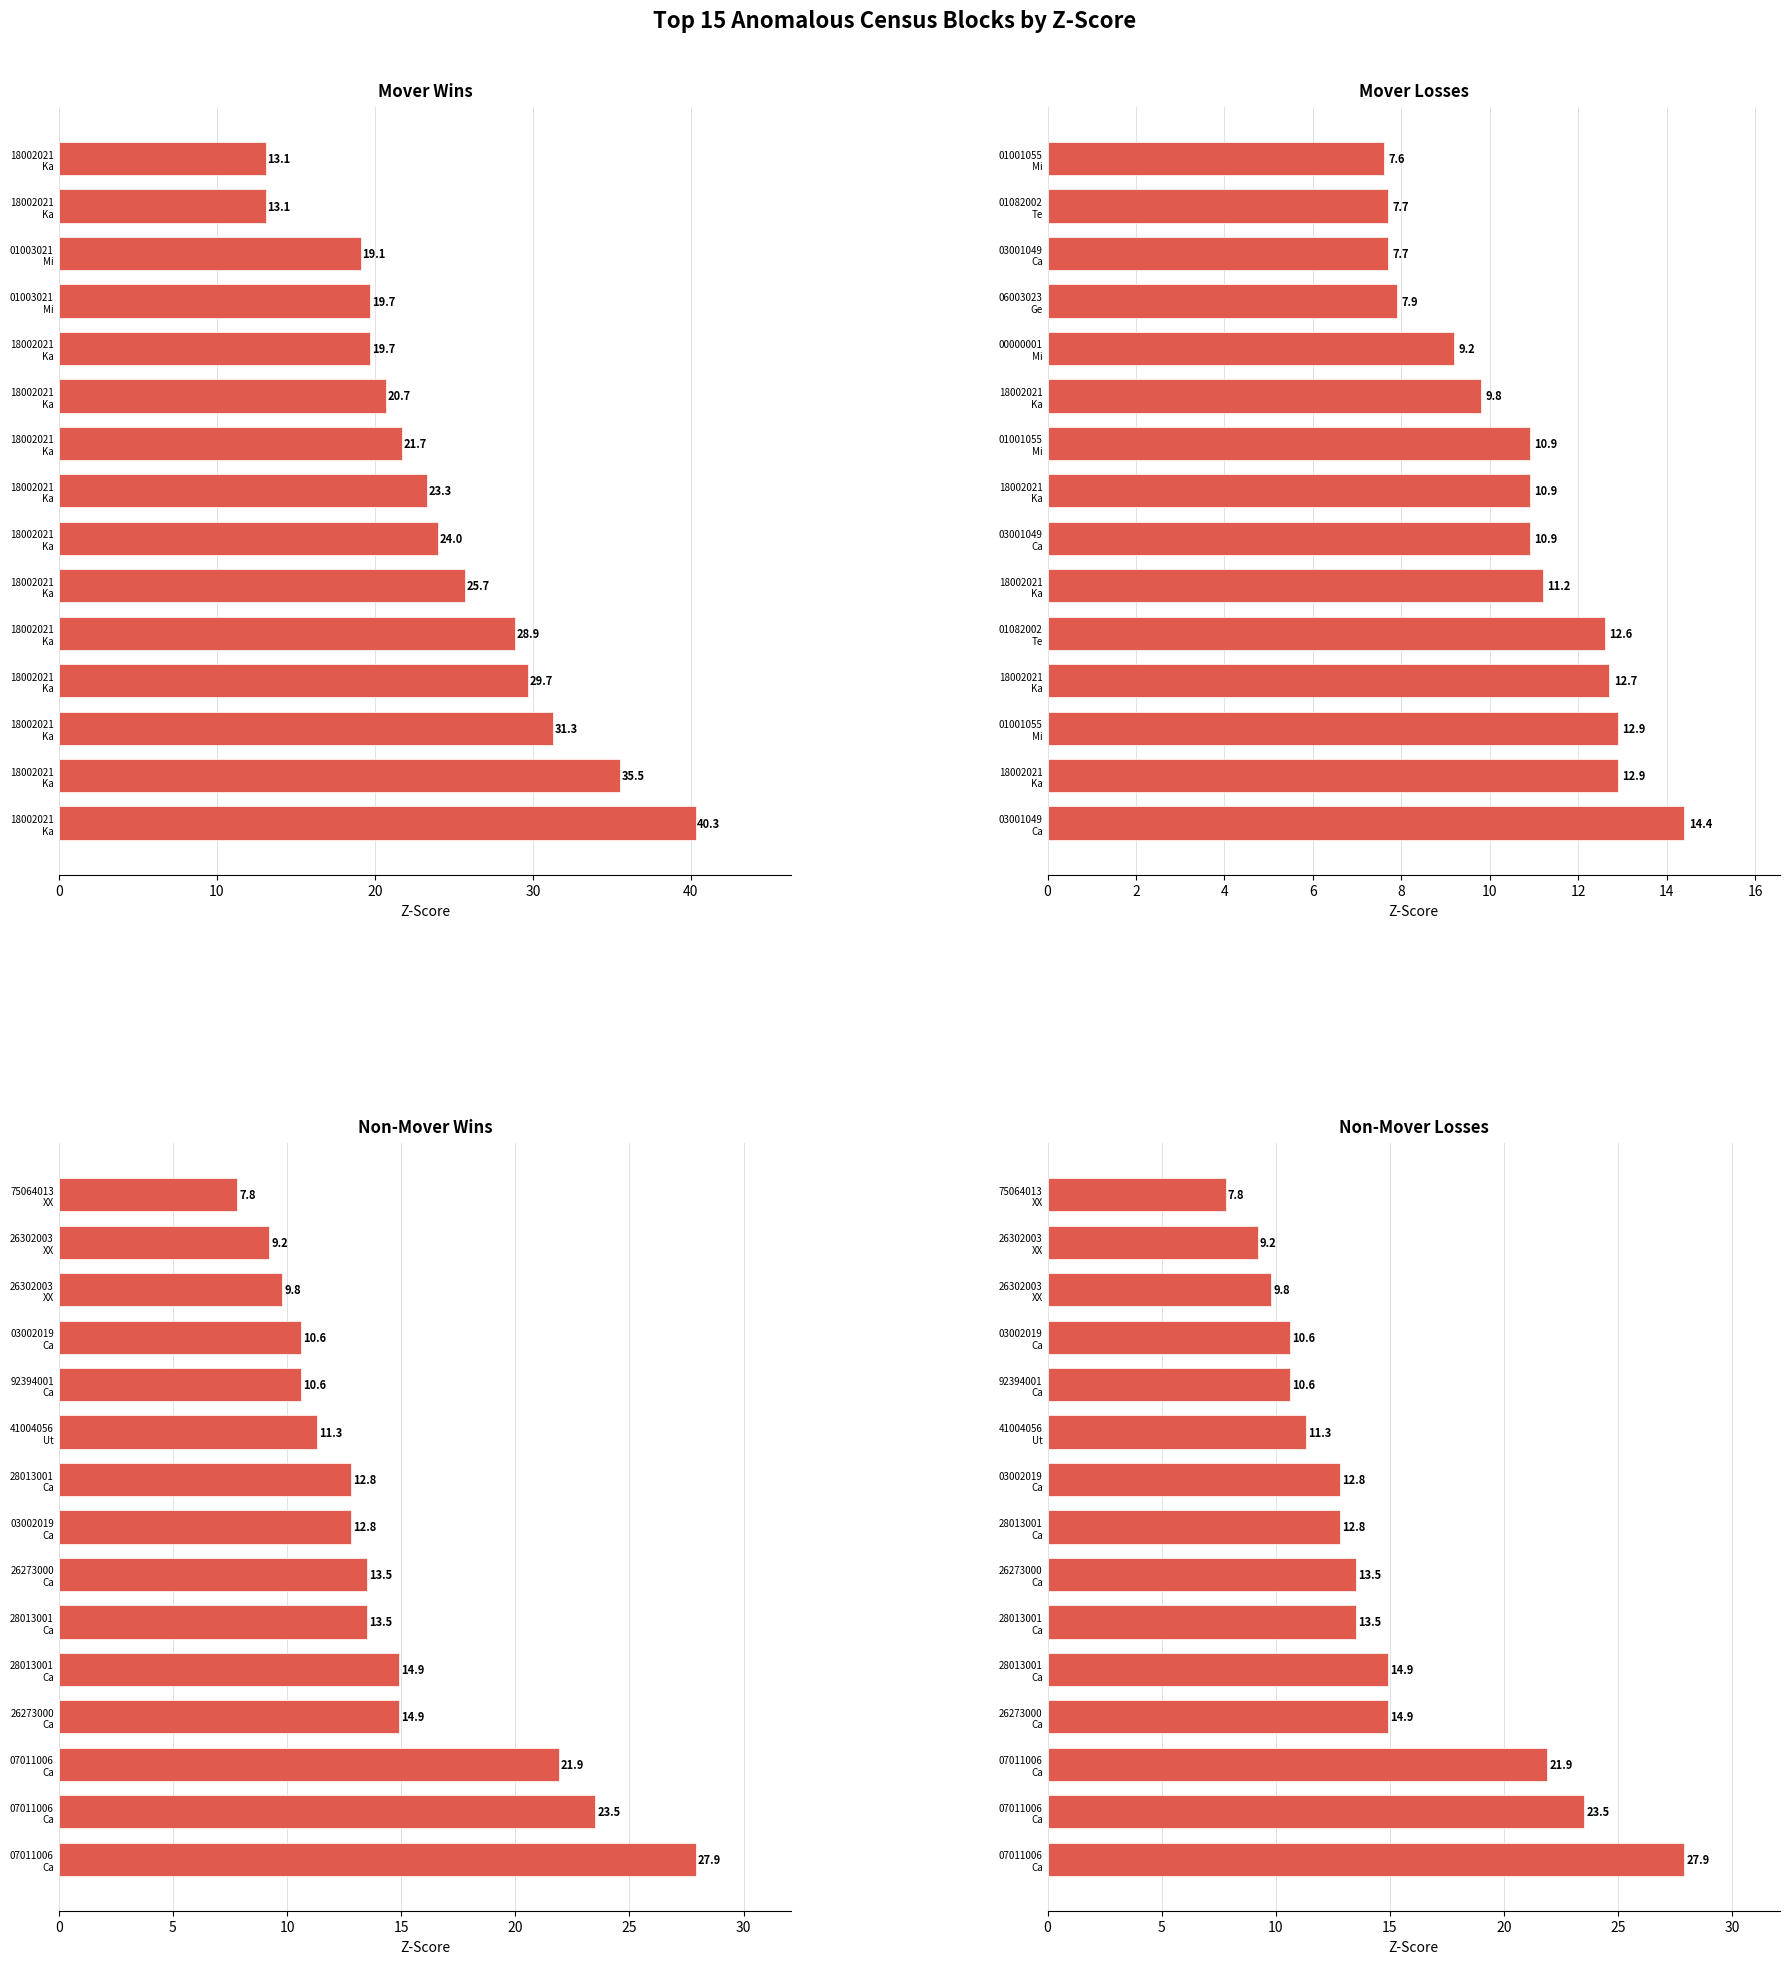

At which label does Mover Wins first exceed 23?

18002021 Ka